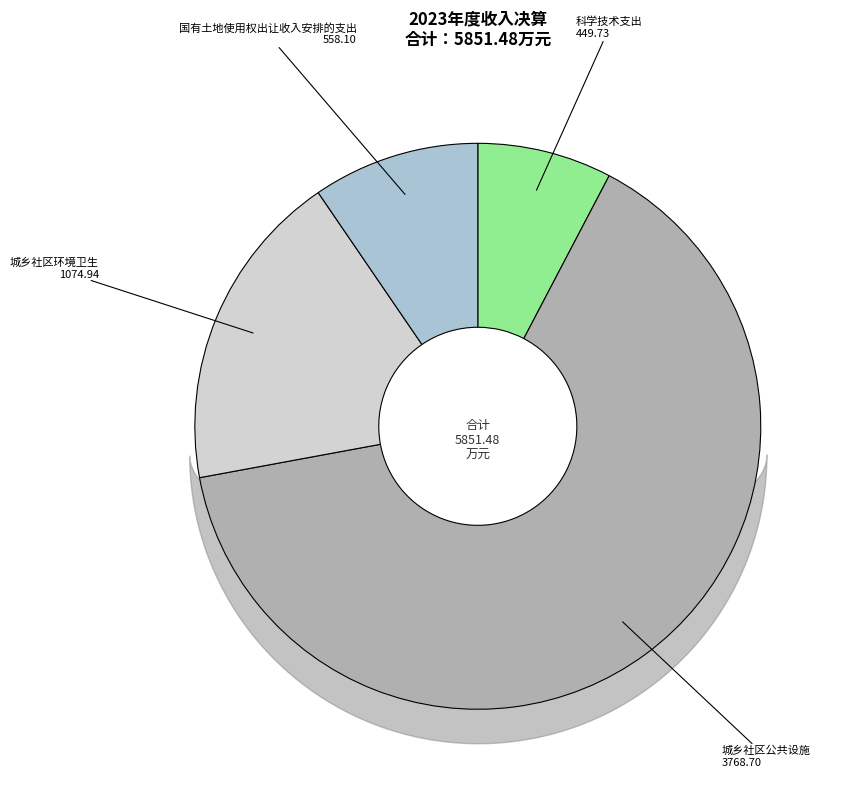

Is there any slice that represents more than half of the pie?

Yes